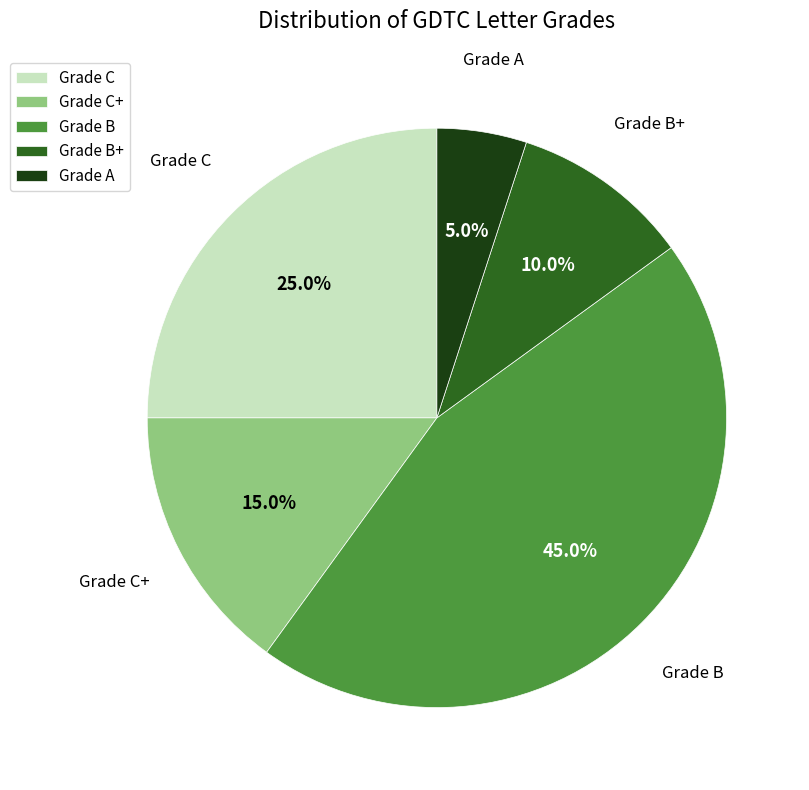

Between Grade A and Grade C+, which is larger?

Grade C+